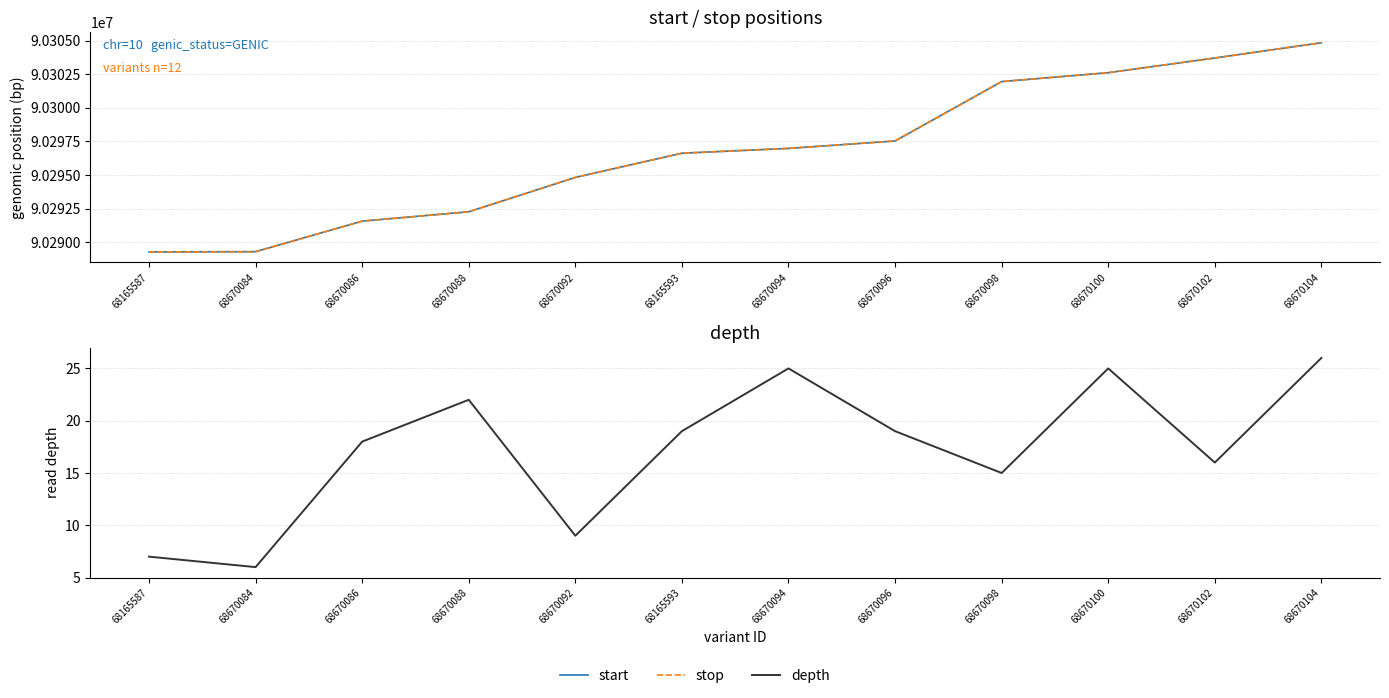

Does the chart display data point markers on the line(s)?

No